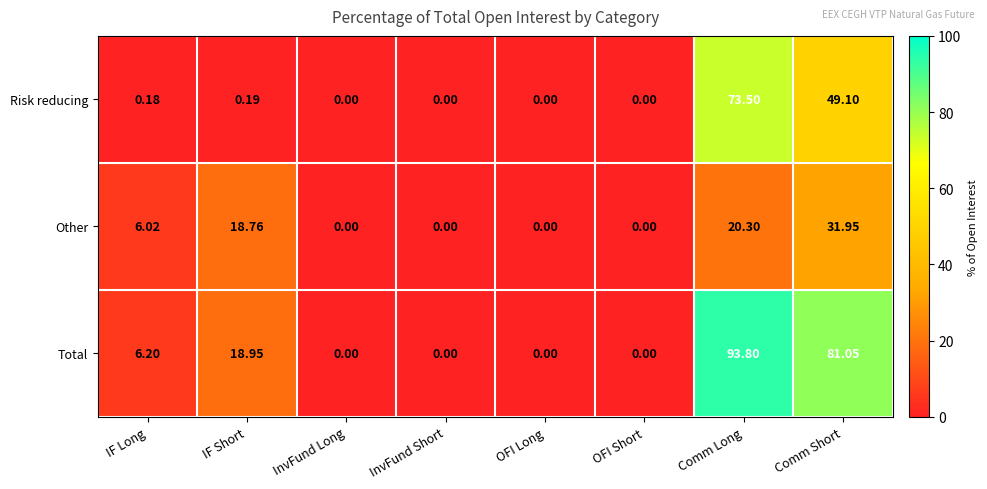

Which label corresponds to the largest value in the chart?

Comm Long